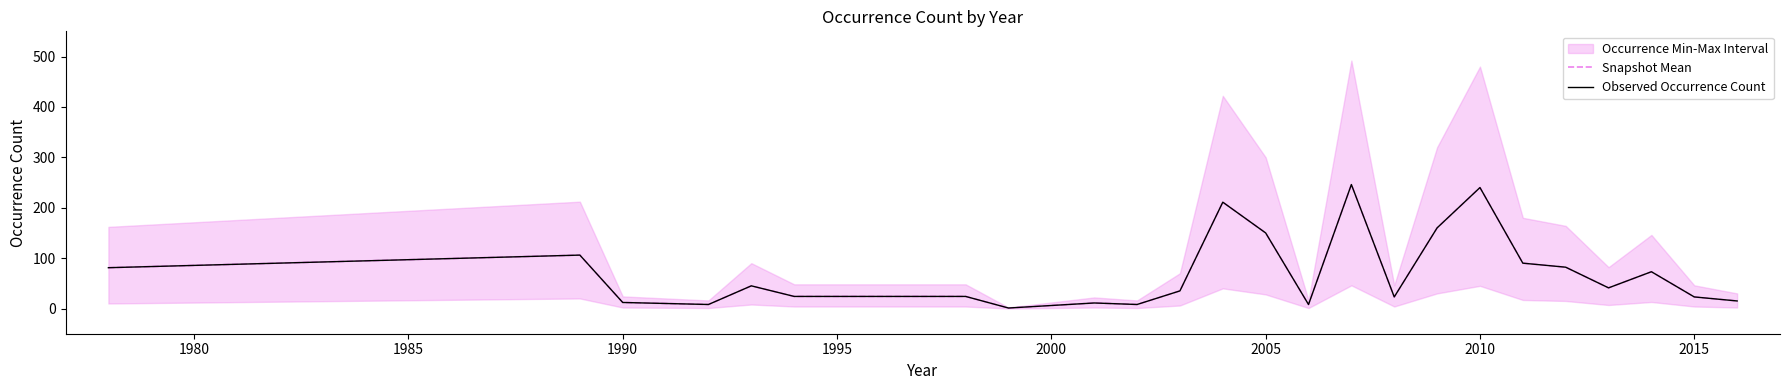

Reading left to right, transcribe all the data shown in this chart.

Snapshot Mean: 81	106	12	8	45	24	24	1	11	8	35	211	150	8	246	23	160	240	90	82	41	73	23	15
Observed Occurrence Count: 81	106	12	8	45	24	24	1	11	8	35	211	150	8	246	23	160	240	90	82	41	73	23	15